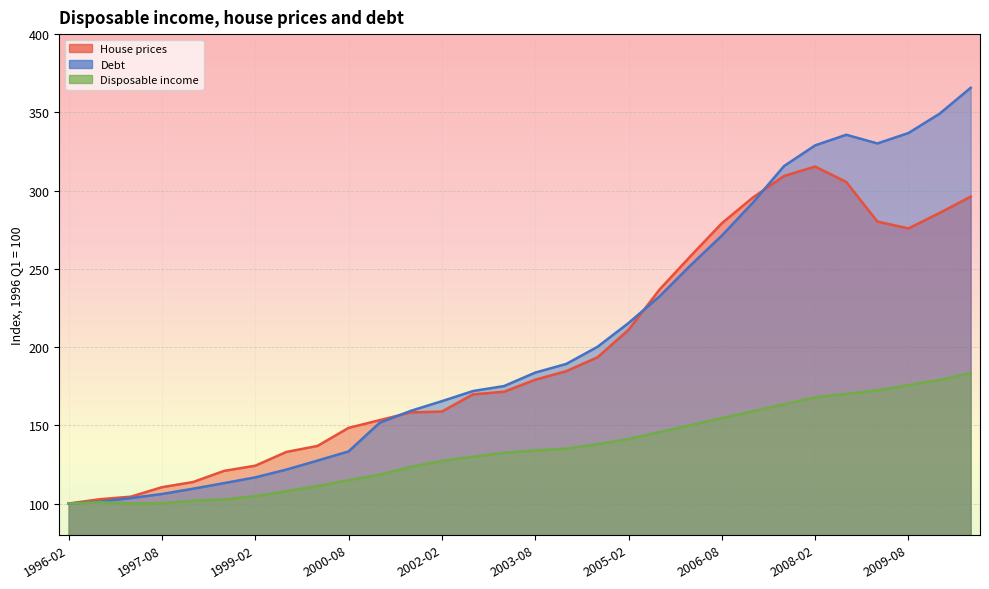

How many data points in Debt are above 183?

15